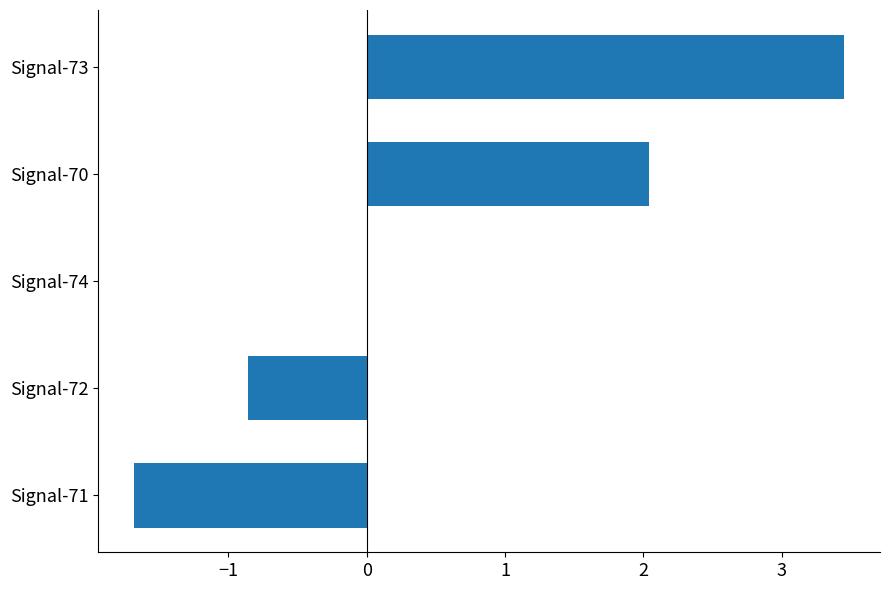

What is the maximum value shown in the chart?

3.5